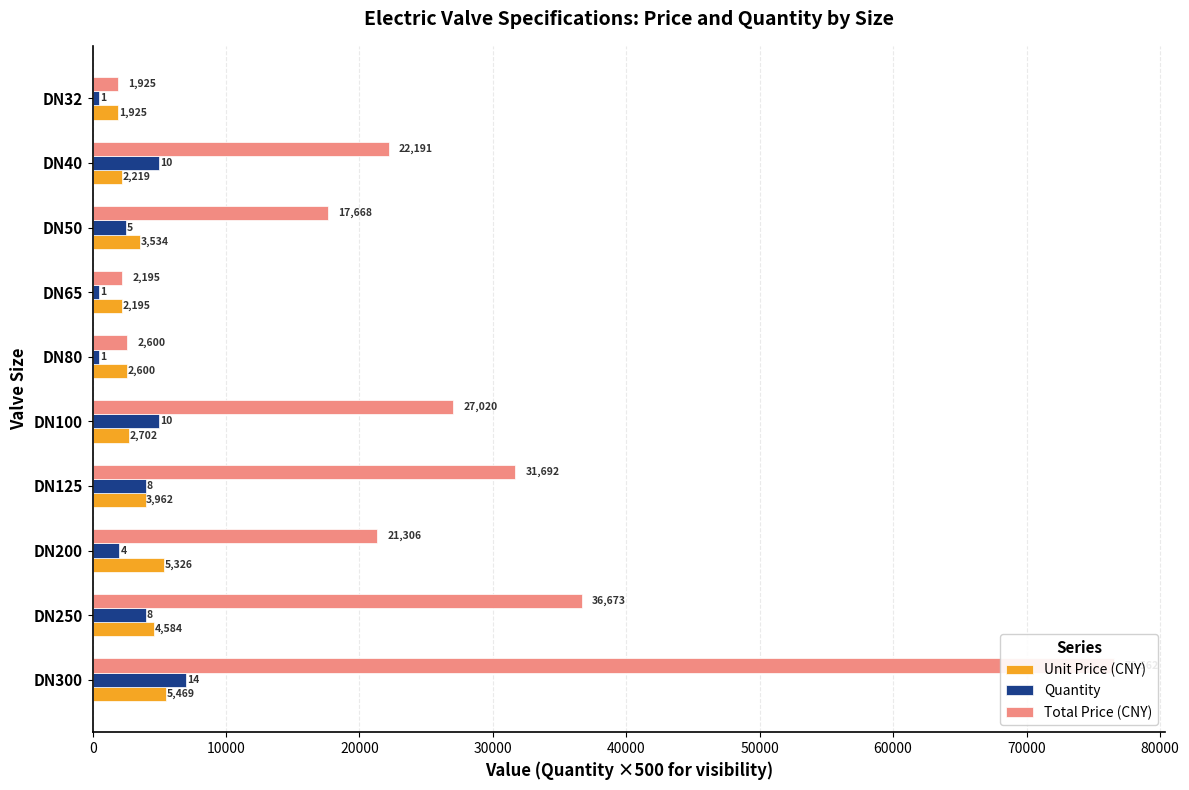

How many values in the Total Price (CNY) series exceed 22190?

5